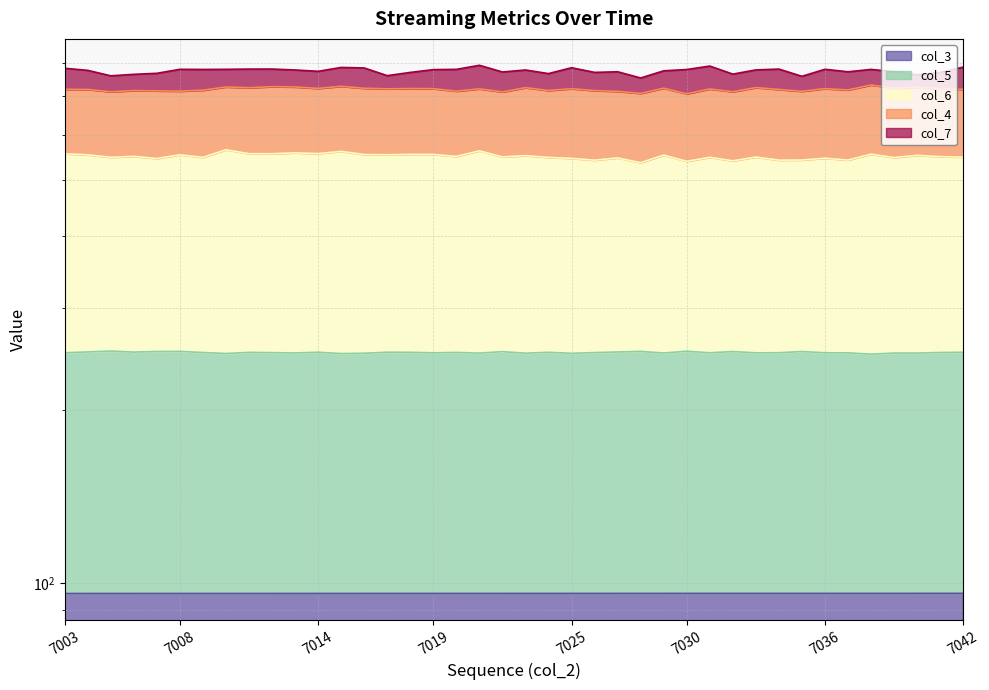

True or false: col_6 has a value of 556.0 at 7003.

True